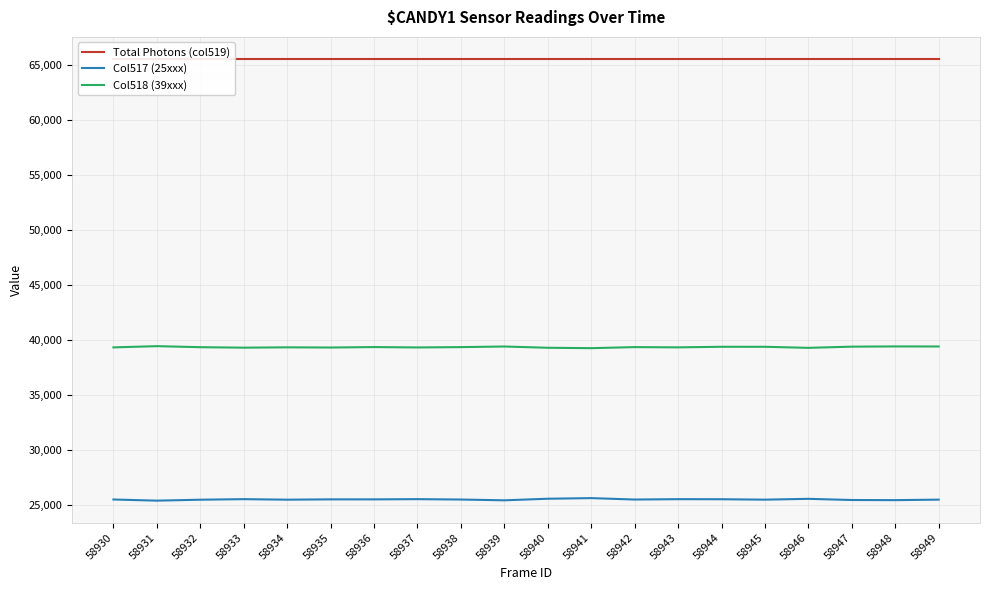

True or false: Col517 (25xxx) has a value of 45303 at 58933.

False